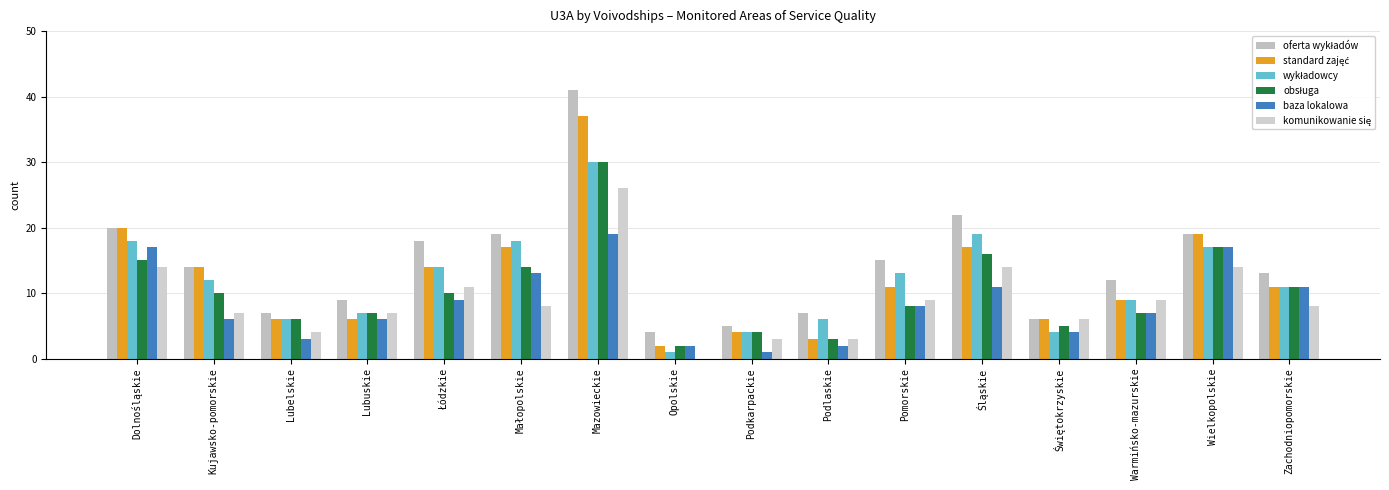

How many groups of bars are there?

16